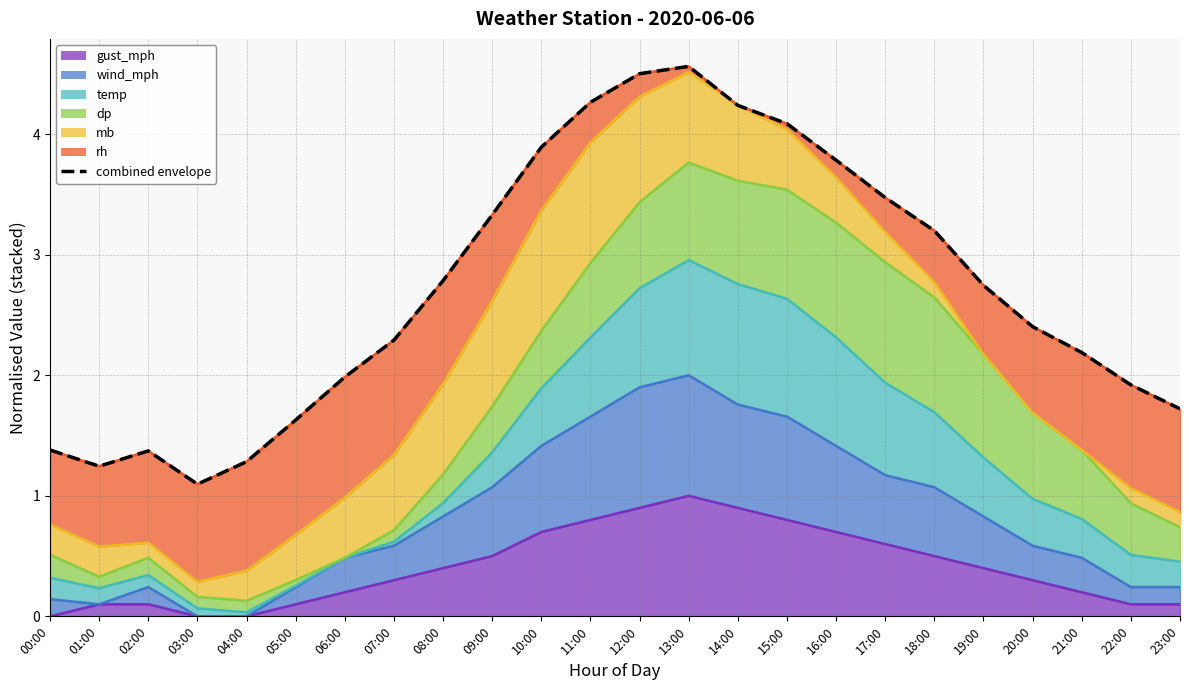

What position from the right is 09:00?

15